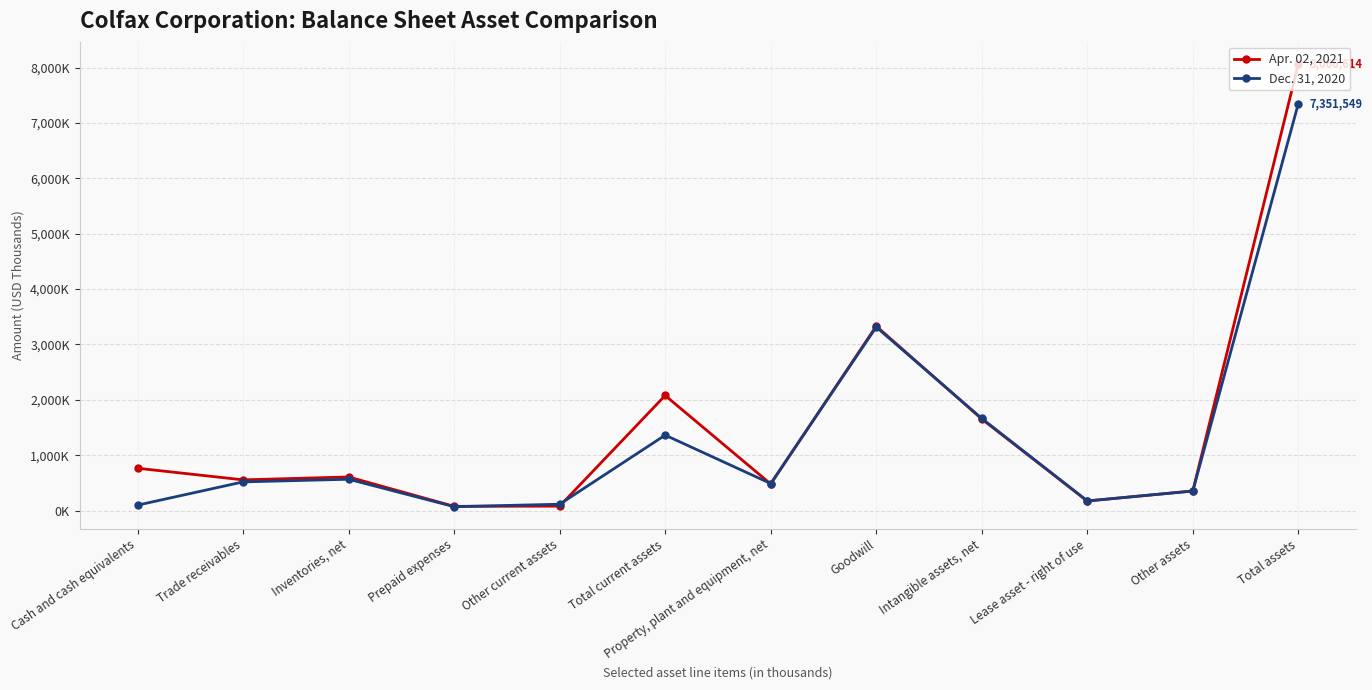

The value of Dec. 31, 2020 at Lease asset - right of use is 173942. True or false?

True